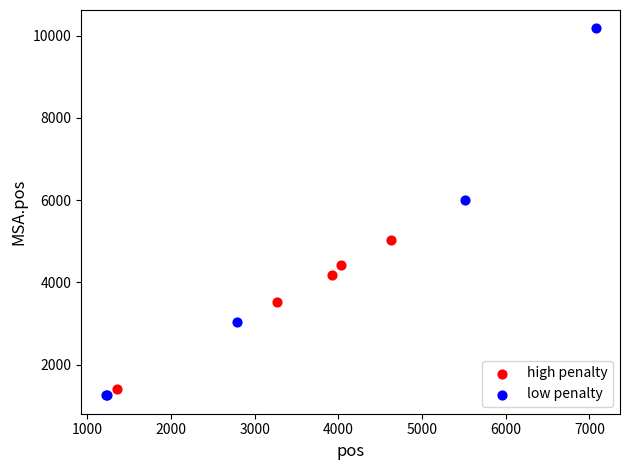

Which series contains the highest Y value?

low penalty